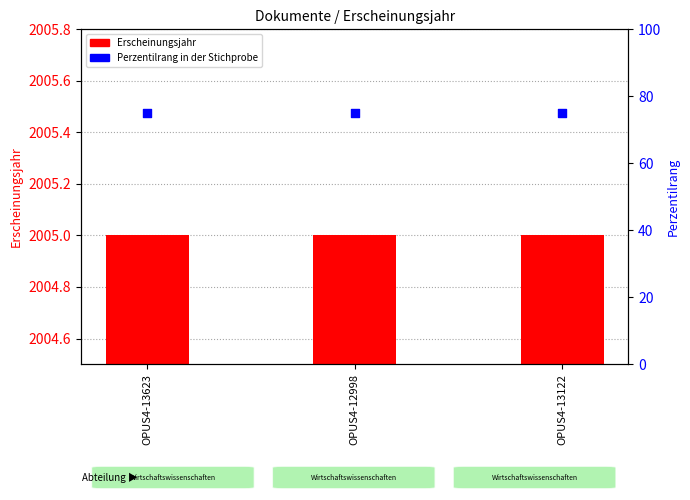

Which series has the largest Y range (max minus min)?

Erscheinungsjahr